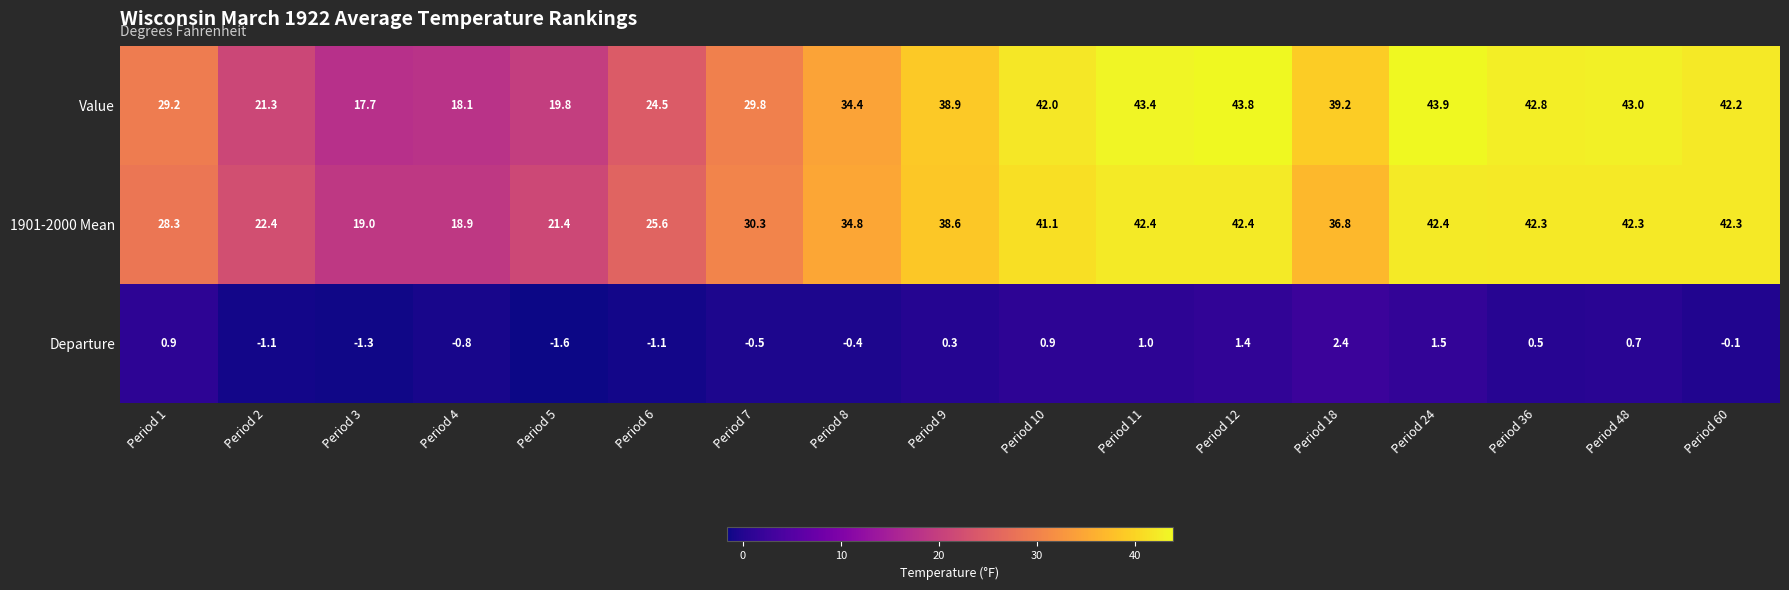

Is it true that 1901-2000 Mean equals 10.9 at Period 3?

False